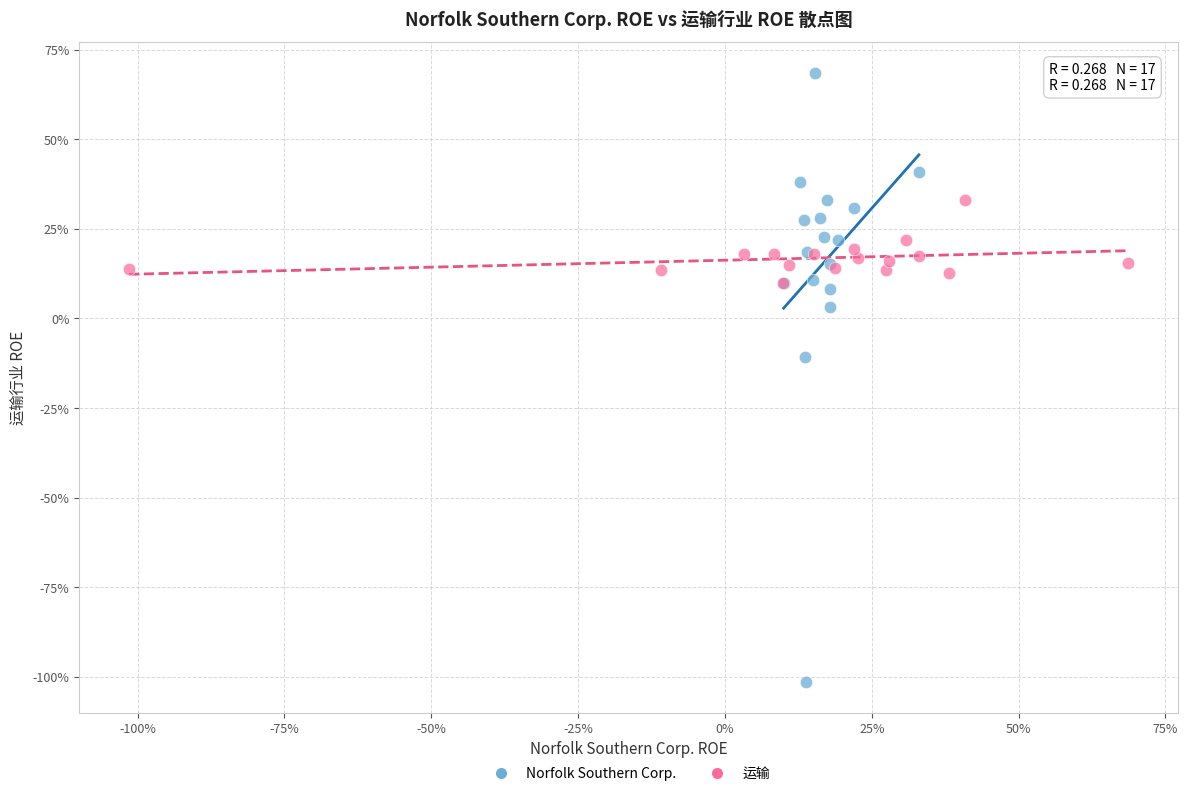

What are all the series names shown in the legend?

Norfolk Southern Corp., 运输